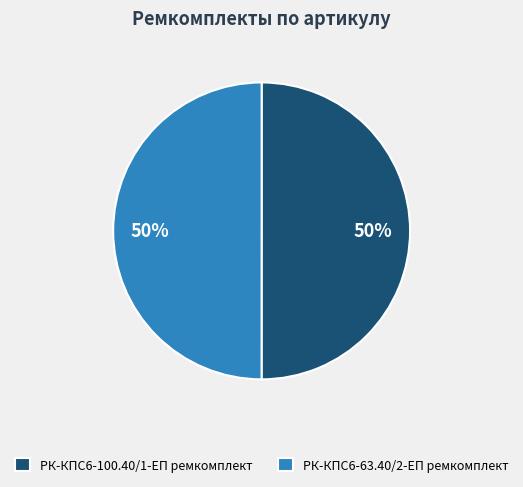

Combined, do РК-КПС6-63.40/2-ЕП ремкомплект and РК-КПС6-100.40/1-ЕП ремкомплект account for over 50%?

Yes